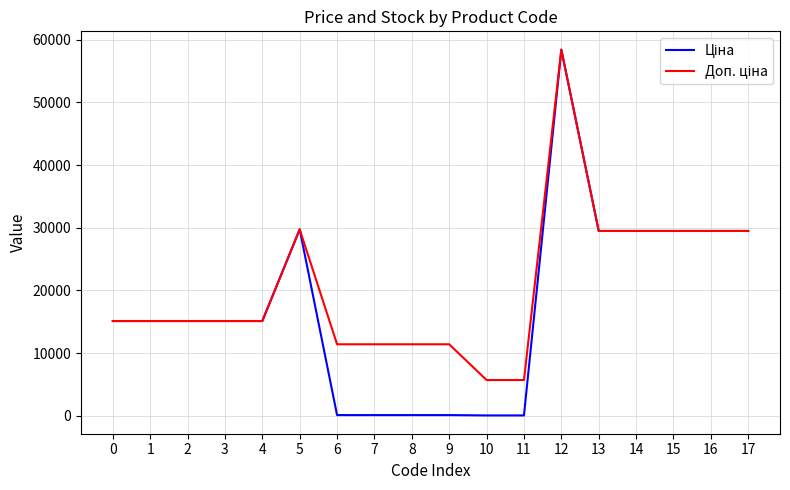

How many categories are shown in the chart?

18